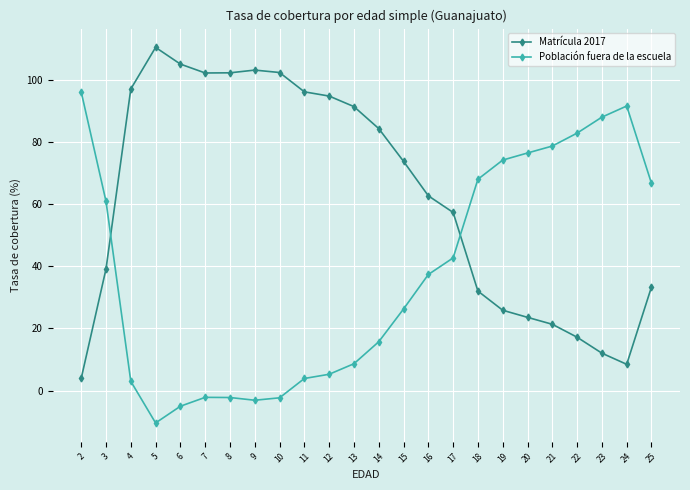

How many values in Población fuera de la escuela are below zero?

6